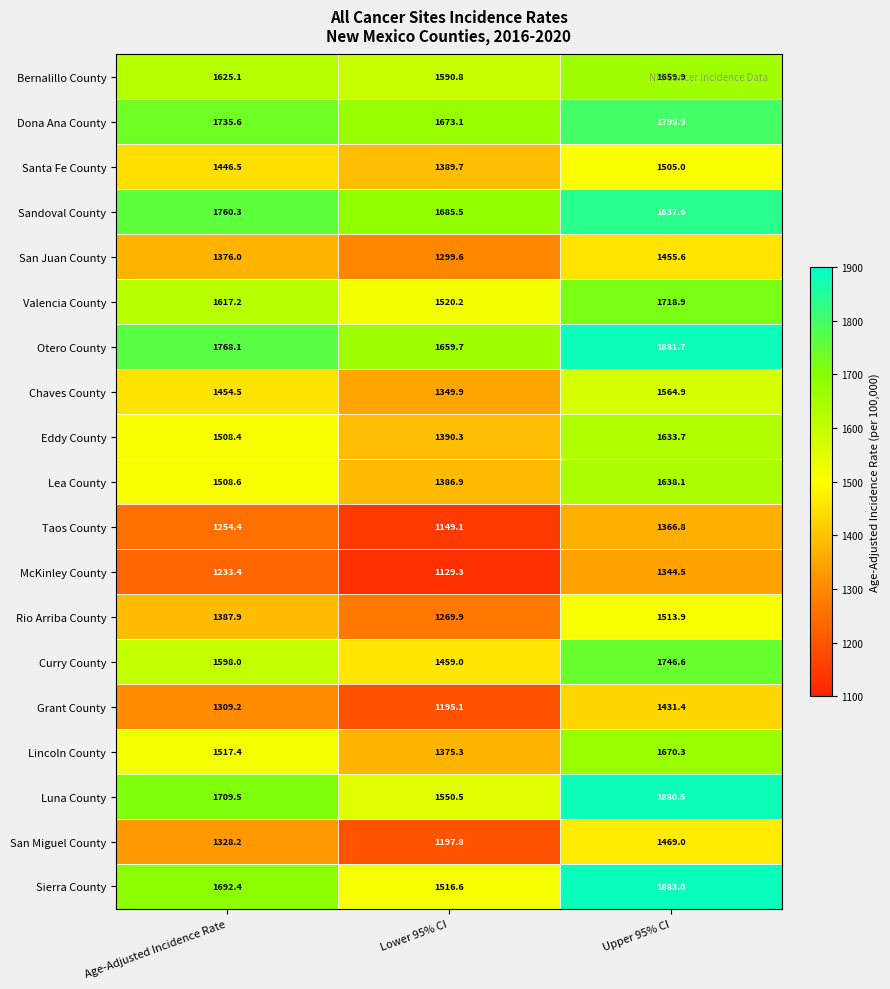

What is the total value across all series at Age-Adjusted Incidence Rate?

28830.7